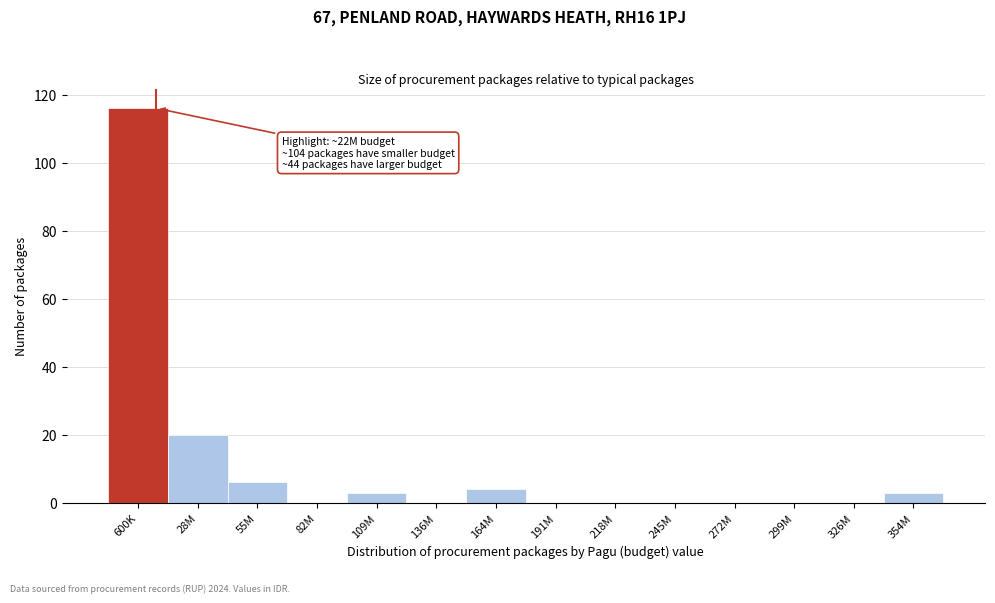

Reading left to right, what are all the values shown in this chart?

600K=116	28M=20	55M=6	82M=0	109M=3	136M=0	164M=4	191M=0	218M=0	245M=0	272M=0	299M=0	326M=0	354M=3